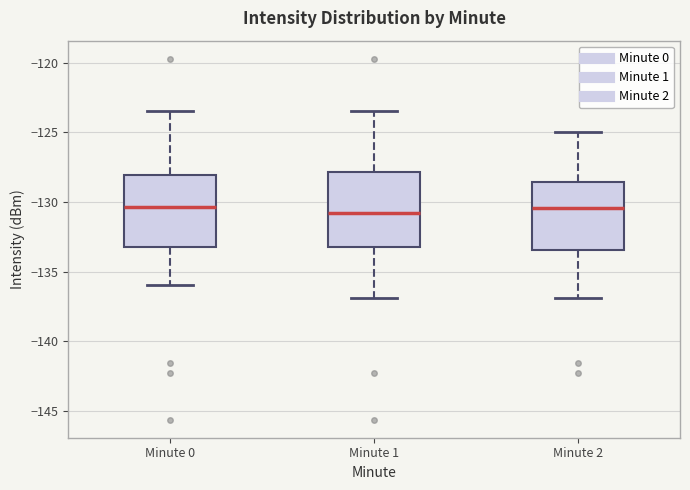

Where does the median line of the box for Minute 2 sit on the y-axis? The values are not printed on the chart, so give them approximately, as read against the axis.

-130.5